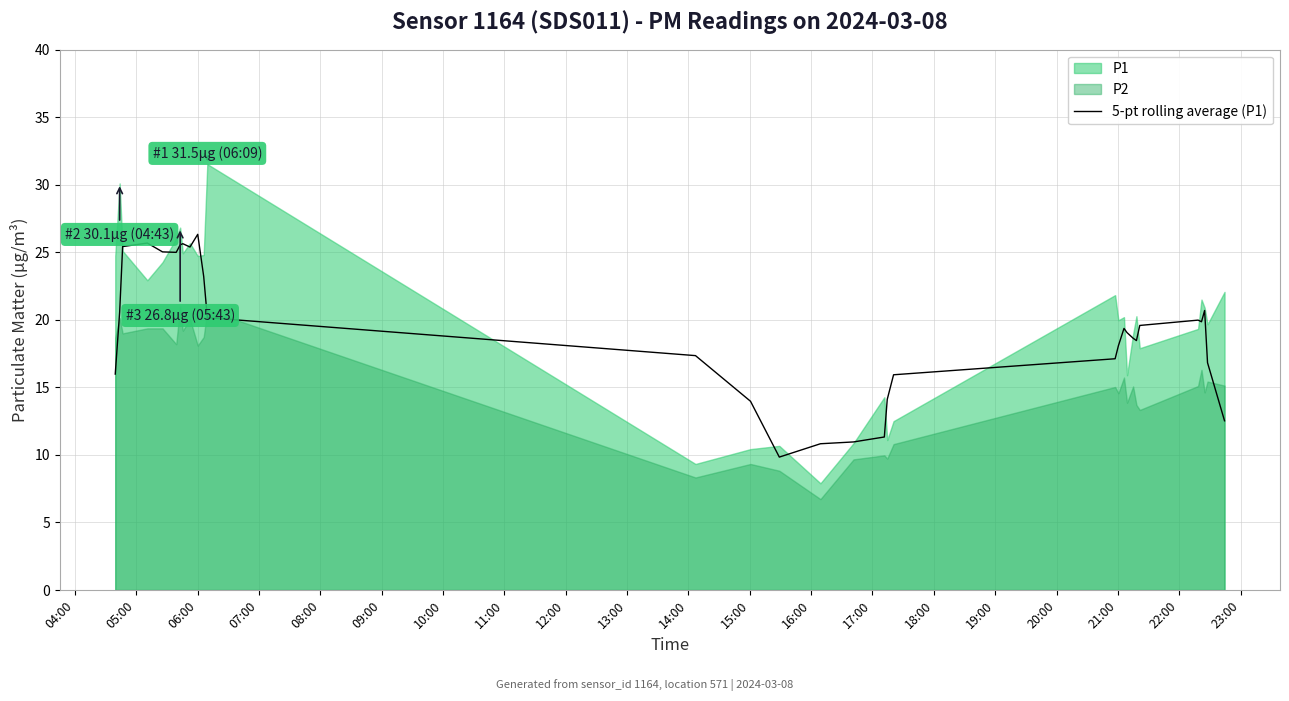

How many points are higher than both their immediate neighbors (excluding endpoints)?

6